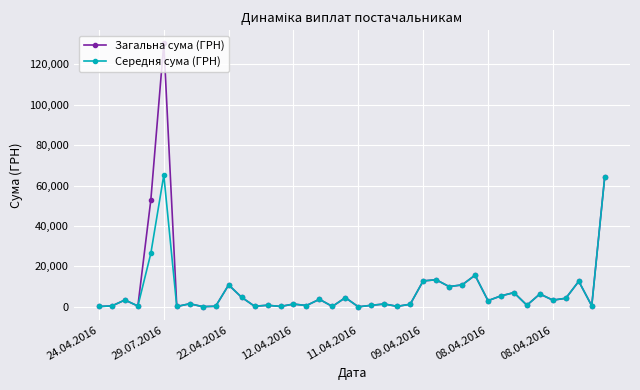

How many data points in Середня сума (ГРН) are less than 3059?

20